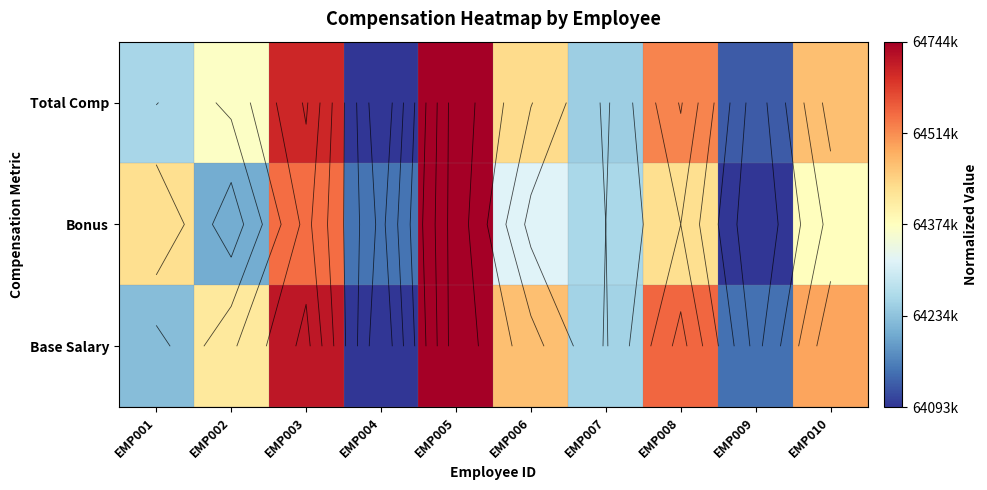

What is the difference between the Total Comp values at EMP008 and EMP002?

0.3